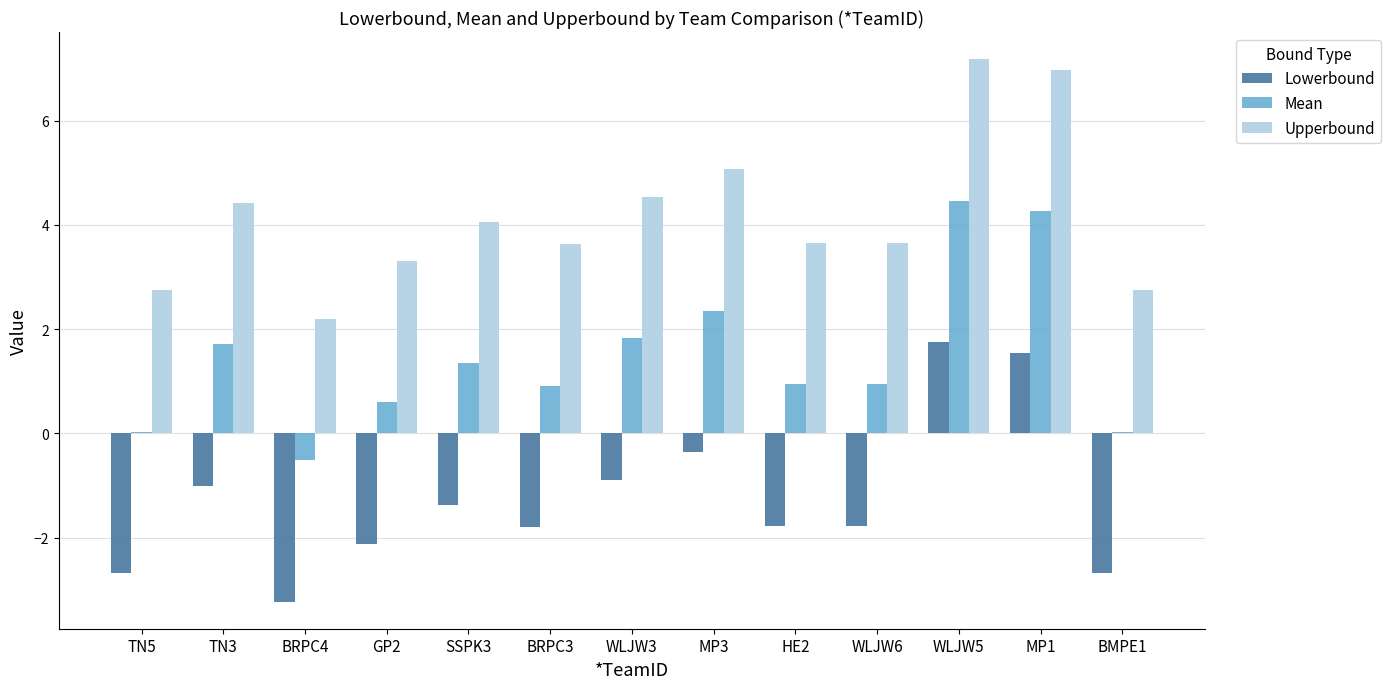

What is the sum of all Upperbound values?

54.2